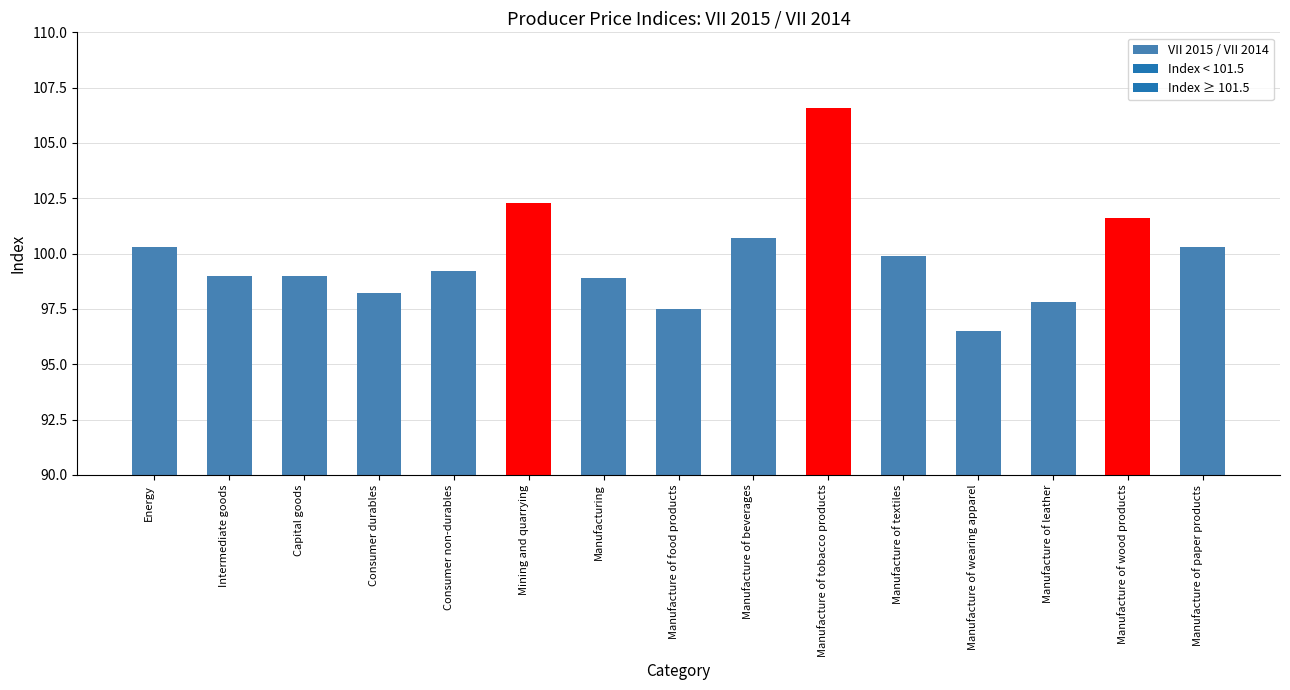

What is the change in value from Manufacturing to Manufacture of textiles?

+1.0